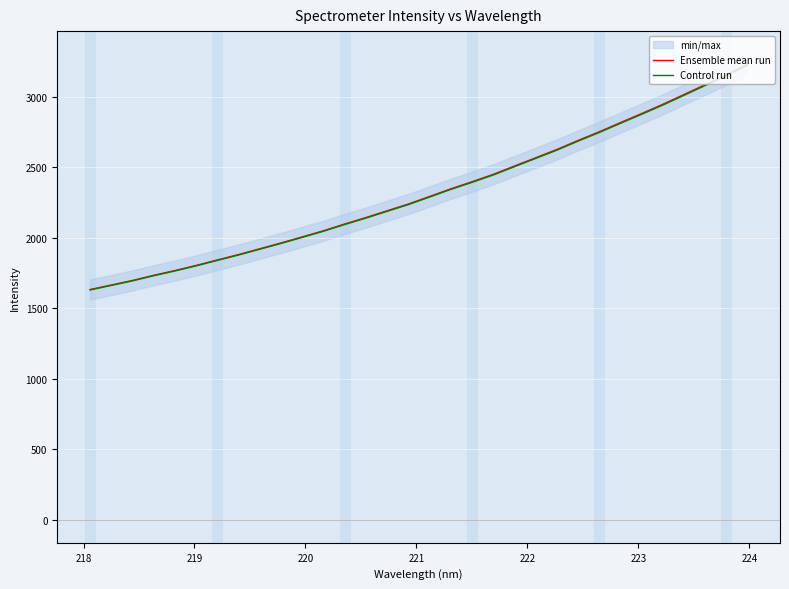

How many lines are shown in the chart?

2